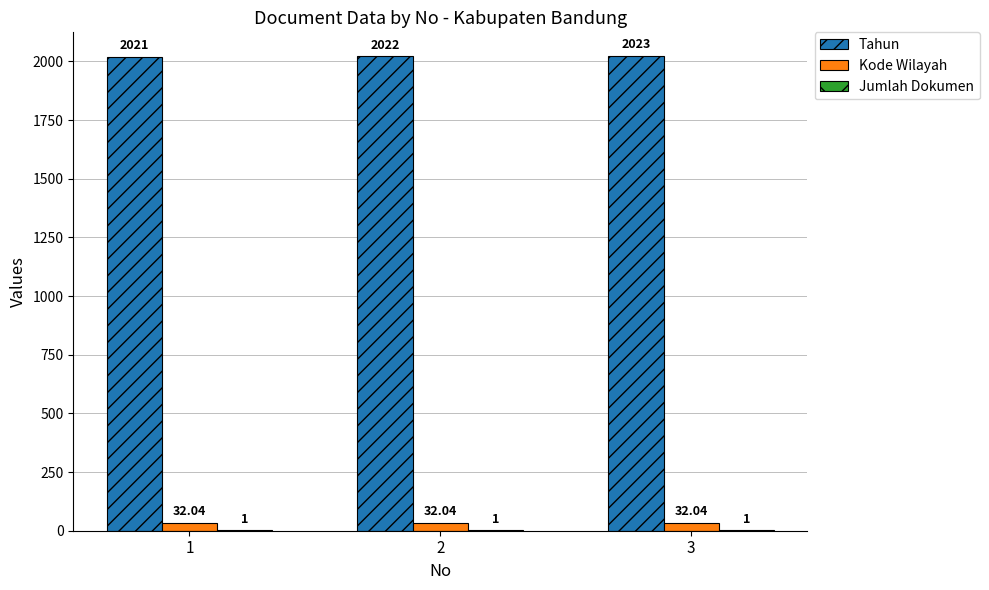

What is the sum of the Tahun values at 2 and 3?

4045.0